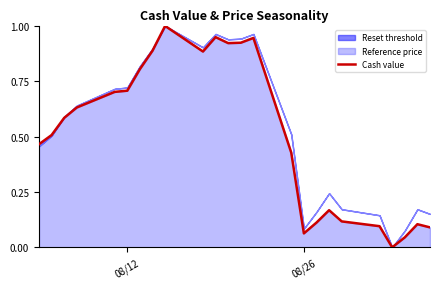

Does the chart display data point markers on the line(s)?

No